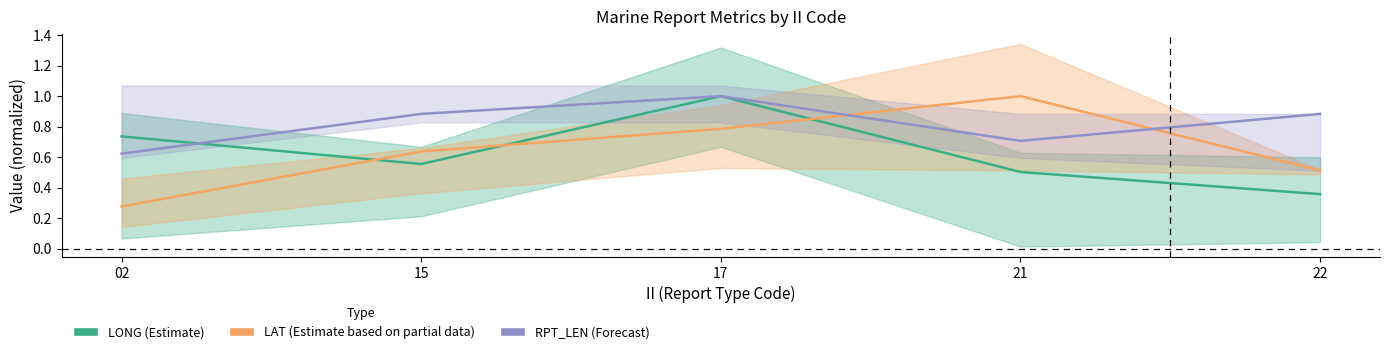

What is the smallest value displayed?

0.3